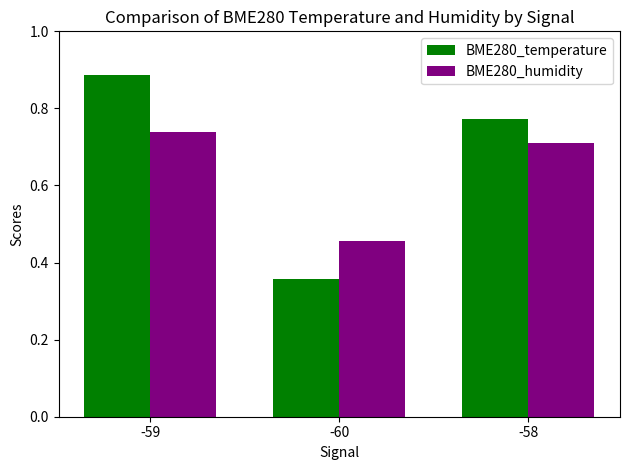

What is the sum of all BME280_temperature values?

2.0